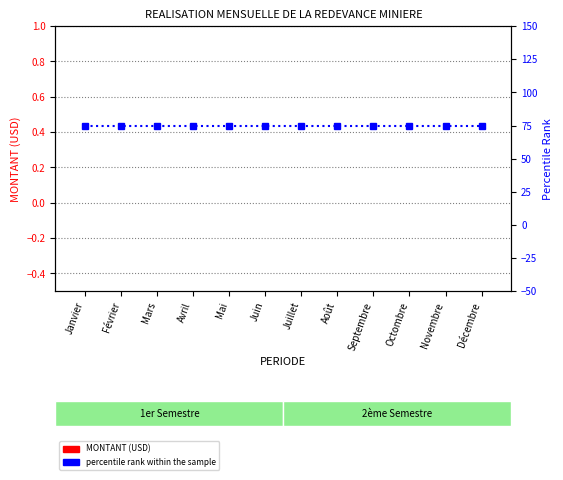

What is the difference between the highest and lowest values at Mars?

75